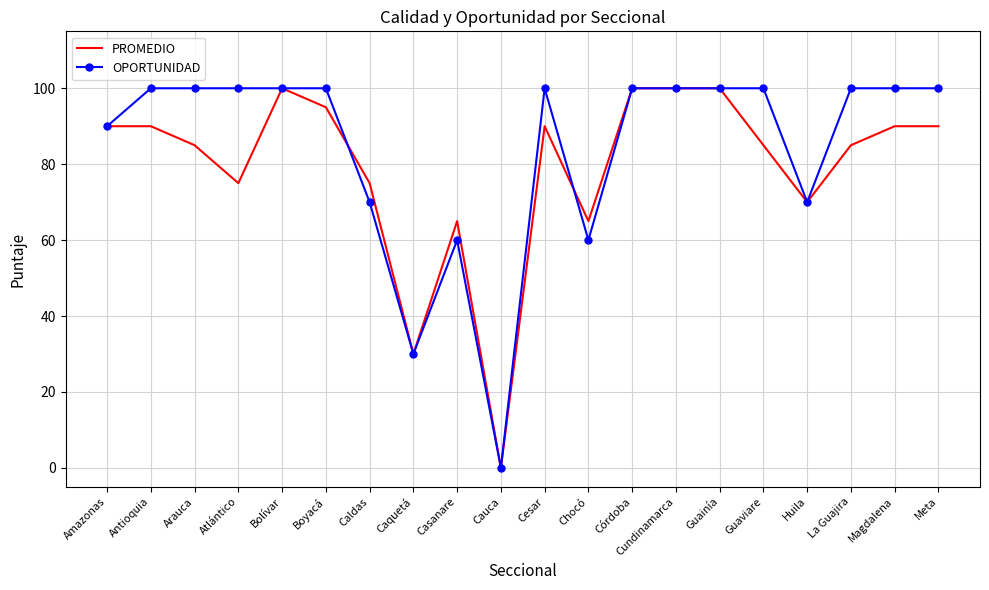

What is the highest value of the PROMEDIO series?

100